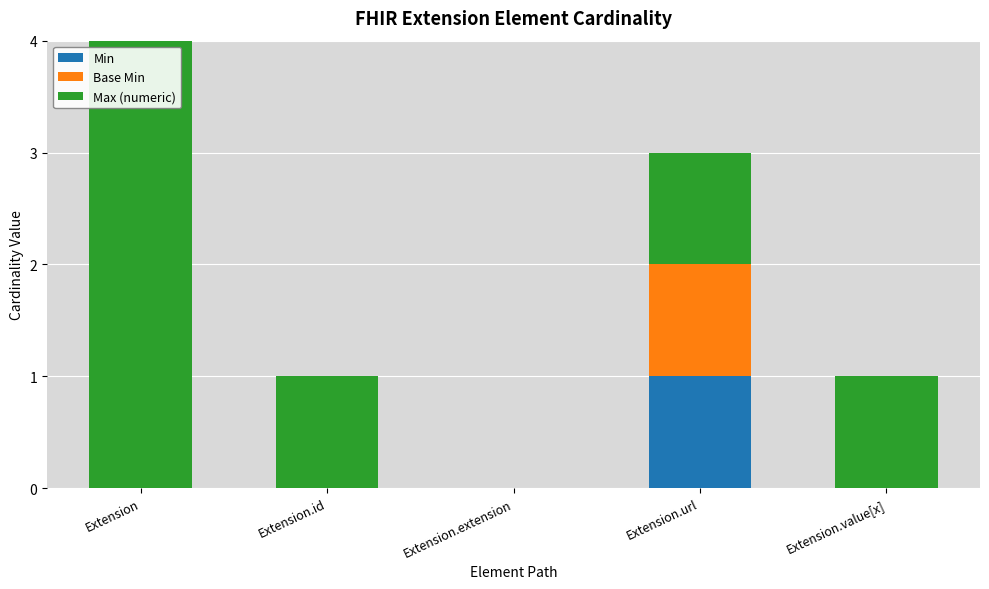

List the series in order of their peak value, highest first.

Max (numeric), Min, Base Min